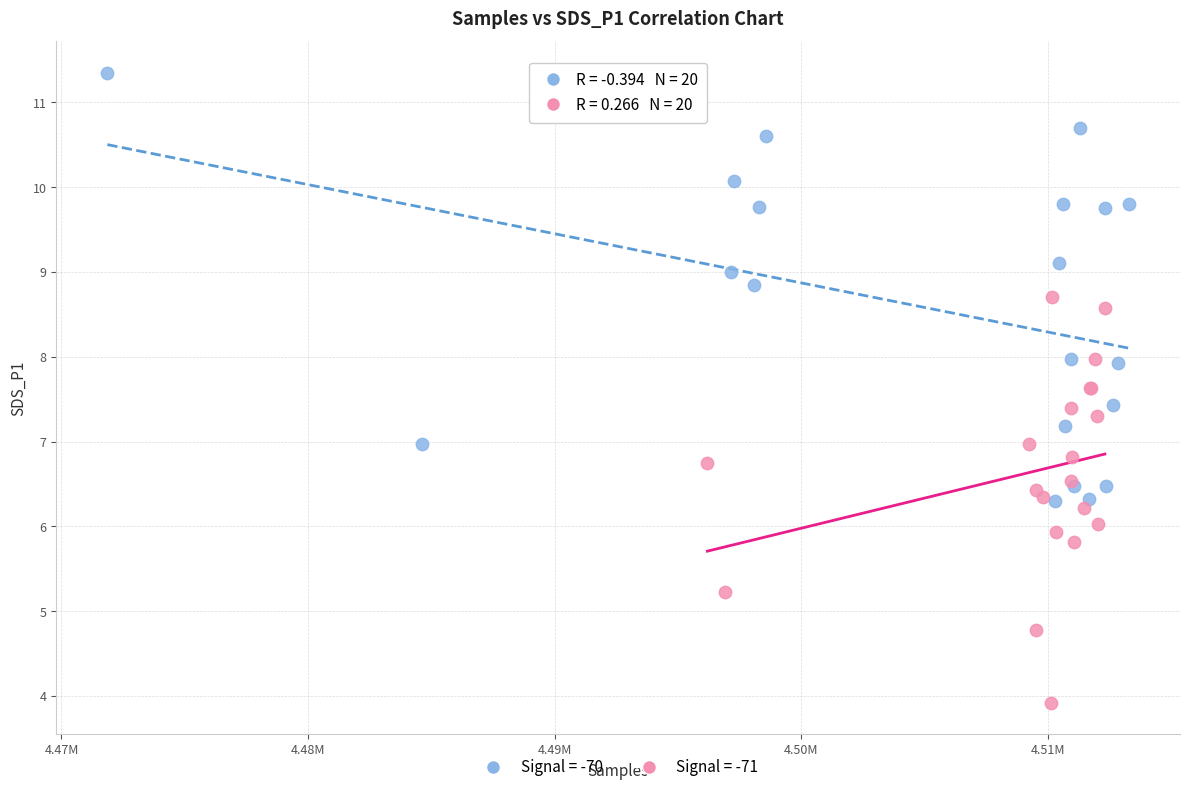

Which series has the widest spread of Y values?

Signal = -70